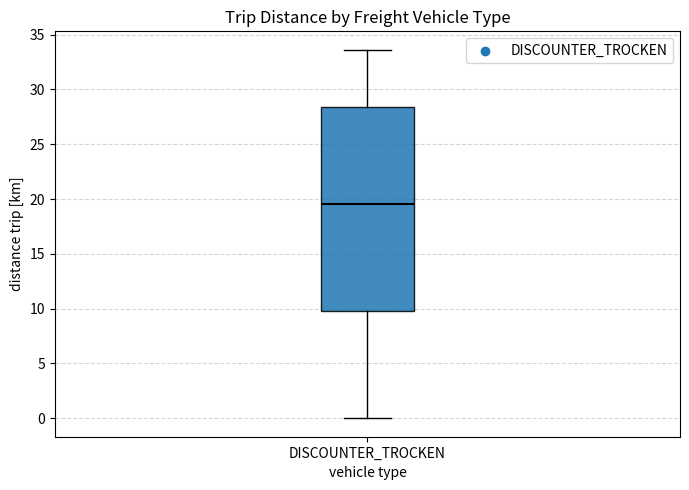

Read this box plot against the y-axis: the position of the median line, the range covered by the box, and the ends of both whiskers. The values are not printed on the chart, so give them approximately, as read against the axis.

median 19.5, box 10.0 to 28.5, whiskers 0.0 to 33.5